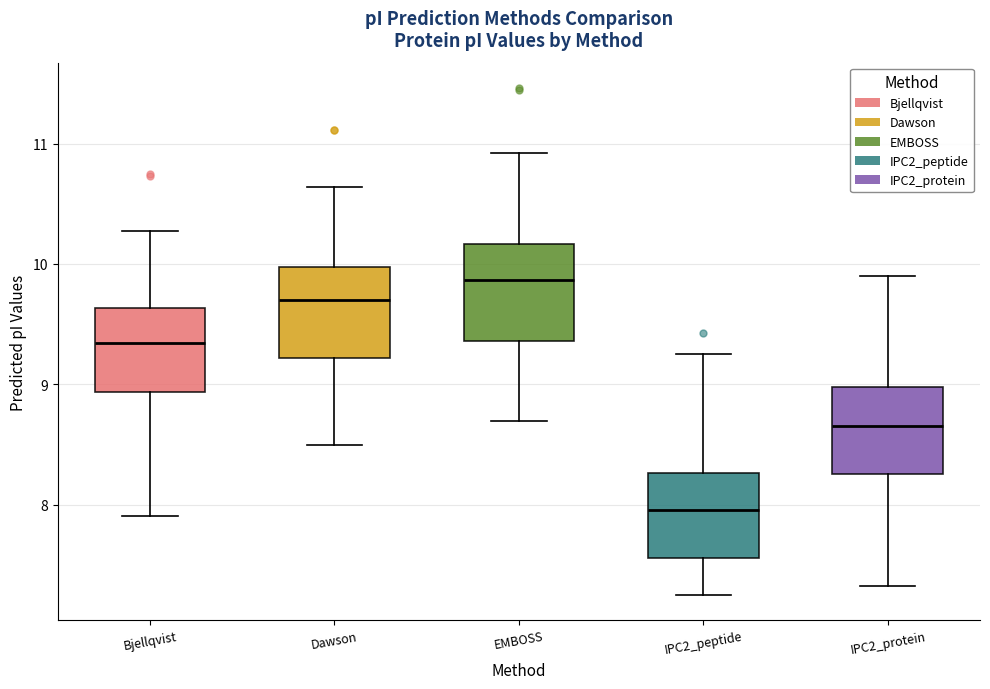

Where does the median line of the box for IPC2_protein sit on the y-axis? The values are not printed on the chart, so give them approximately, as read against the axis.

8.7